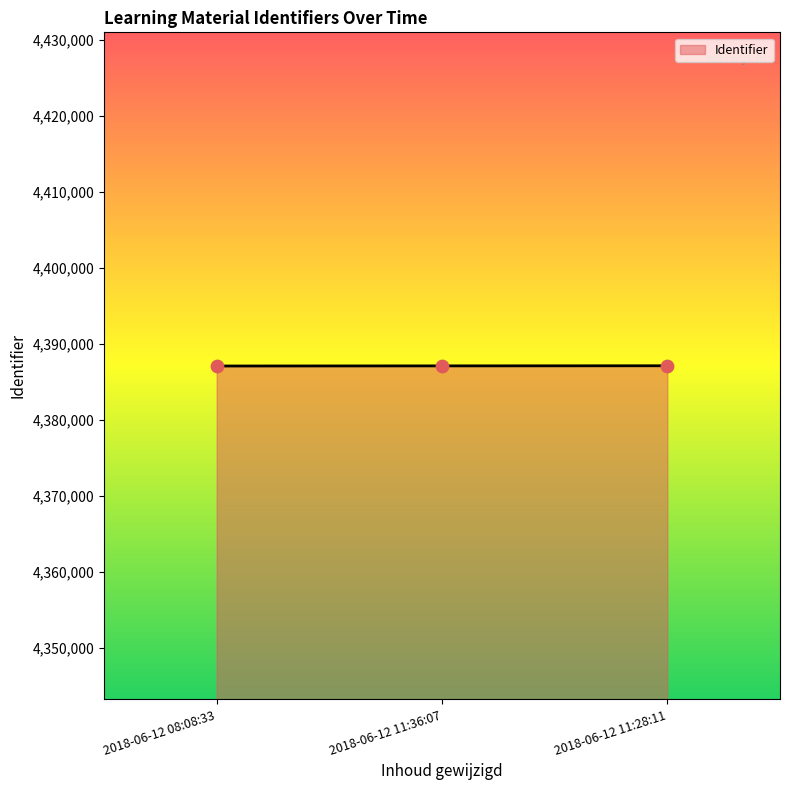

Which series has the largest Y range (max minus min)?

Identifier line